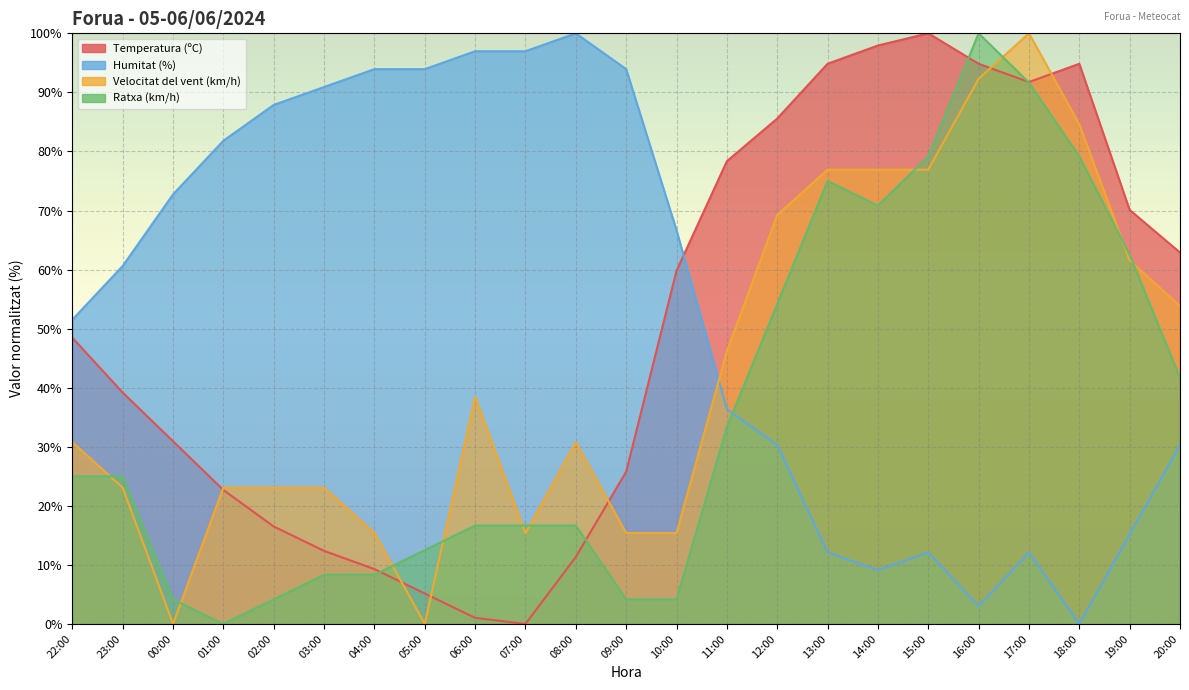

True or false: Ratxa (km/h) has more than 1 points higher than both neighbors.

True